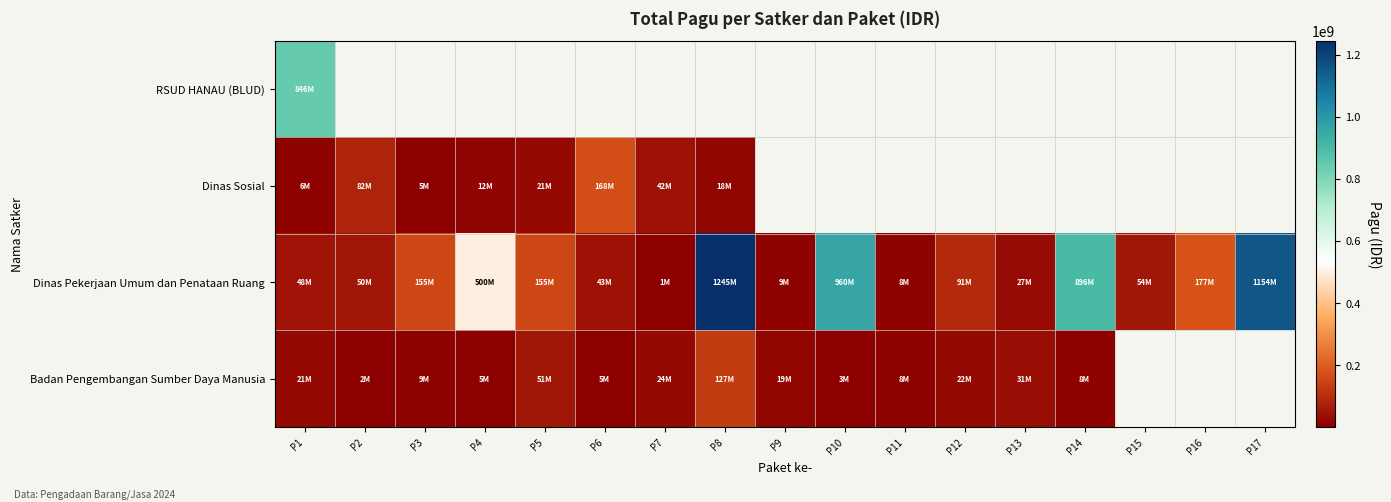

The value of Badan Pengembangan Sumber Daya Manusia at P3 is 3632616.5. True or false?

False